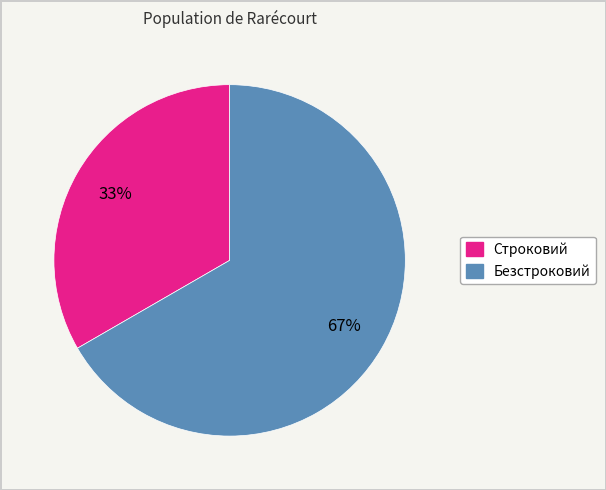

How many segments does this pie chart have?

2